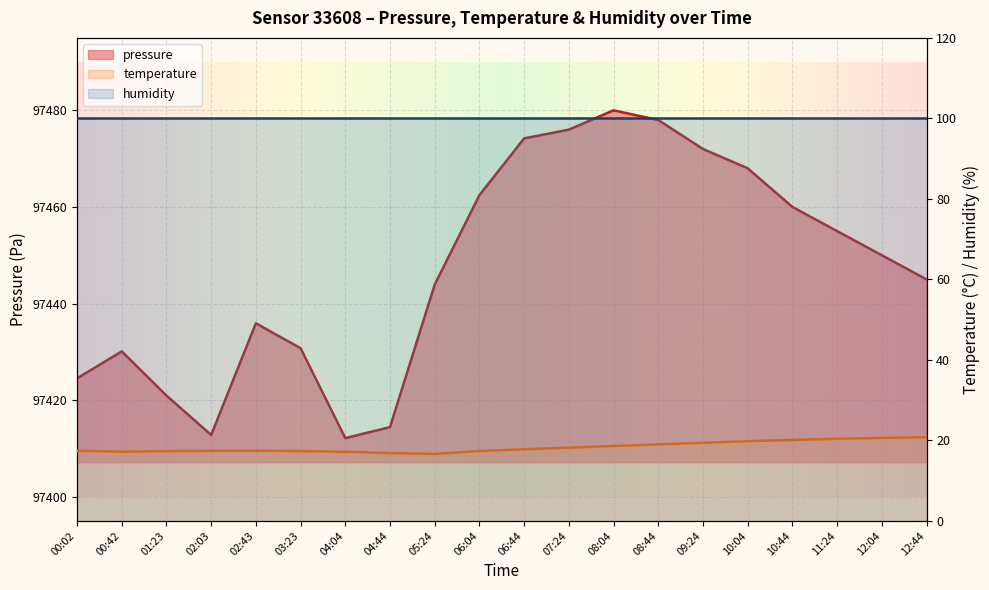

True or false: pressure and temperature intersect in this chart.

False